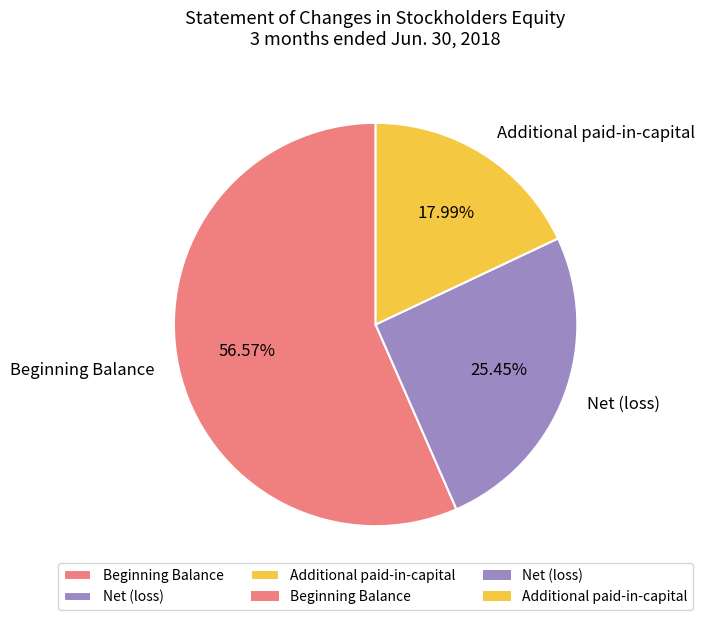

What portion of the pie excludes Net (loss)?

74.6%